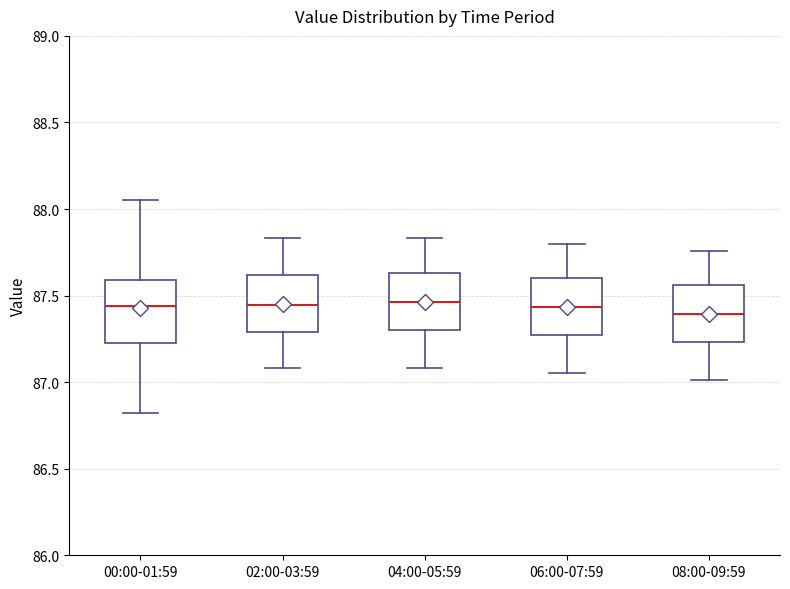

Reading left to right, read every box against the y-axis: the position of its median line, the range the box covers, and the ends of its whiskers. The values are not printed on the chart, so give them approximately, as read against the axis.

00:00-01:59: median 87.45, box 87.25 to 87.60, whiskers 86.80 to 88.05
02:00-03:59: median 87.45, box 87.30 to 87.60, whiskers 87.10 to 87.85
04:00-05:59: median 87.45, box 87.30 to 87.65, whiskers 87.10 to 87.85
06:00-07:59: median 87.45, box 87.25 to 87.60, whiskers 87.05 to 87.80
08:00-09:59: median 87.40, box 87.25 to 87.55, whiskers 87.00 to 87.75